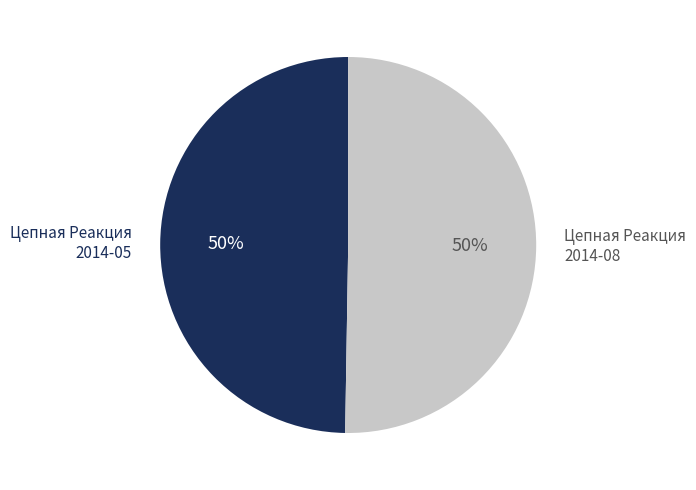

To the nearest percent, what is the average slice percentage?

50%